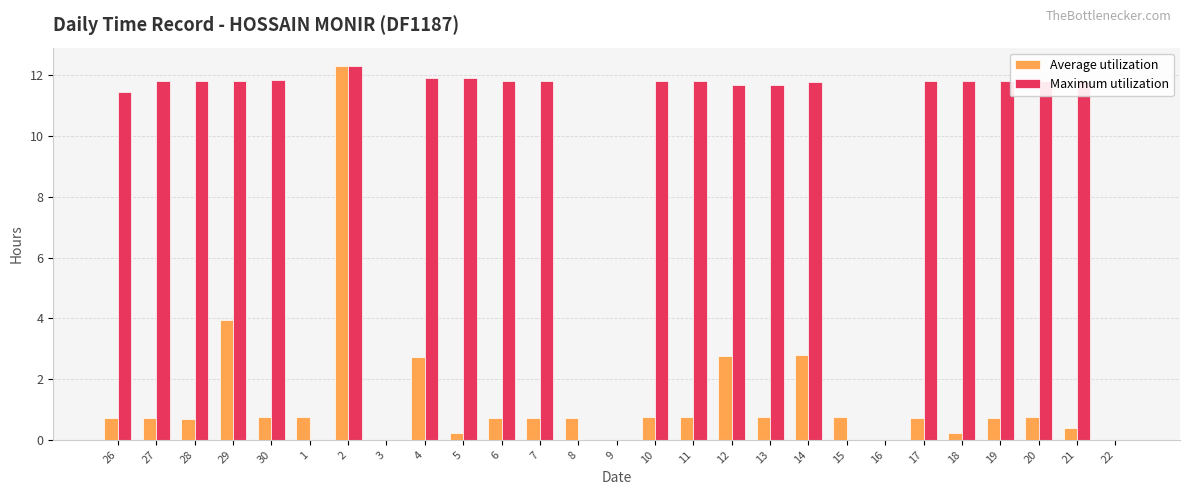

Is the value of Average utilization at 11 greater than the value of Maximum utilization at 6?

No